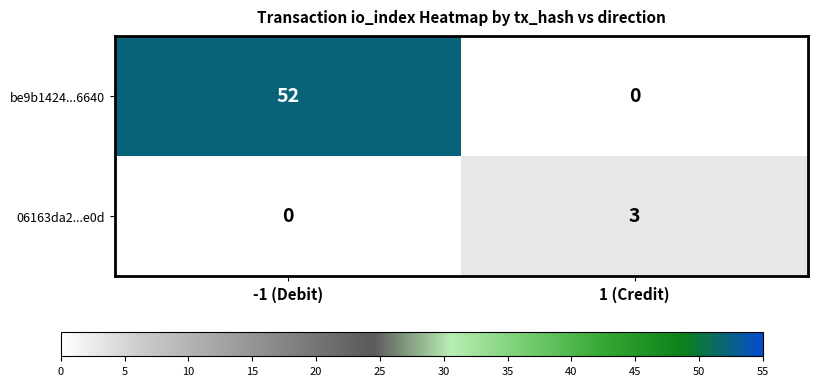

Rank the series at -1 (Debit) from highest to lowest value.

be9b1424...6640, 06163da2...e0d